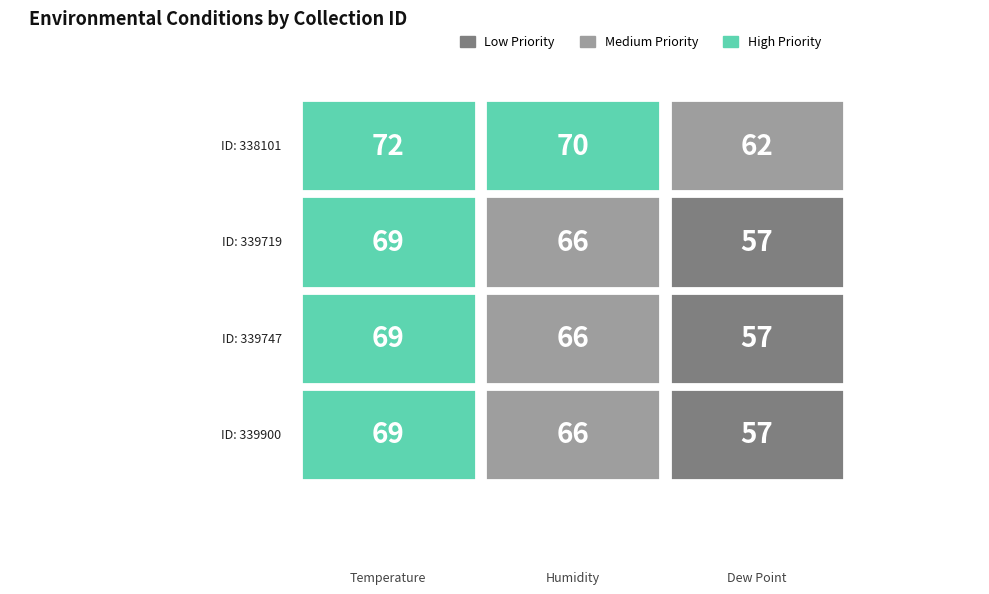

Rank the series by their maximum value, from lowest to highest.

339719, 339747, 339900, 338101